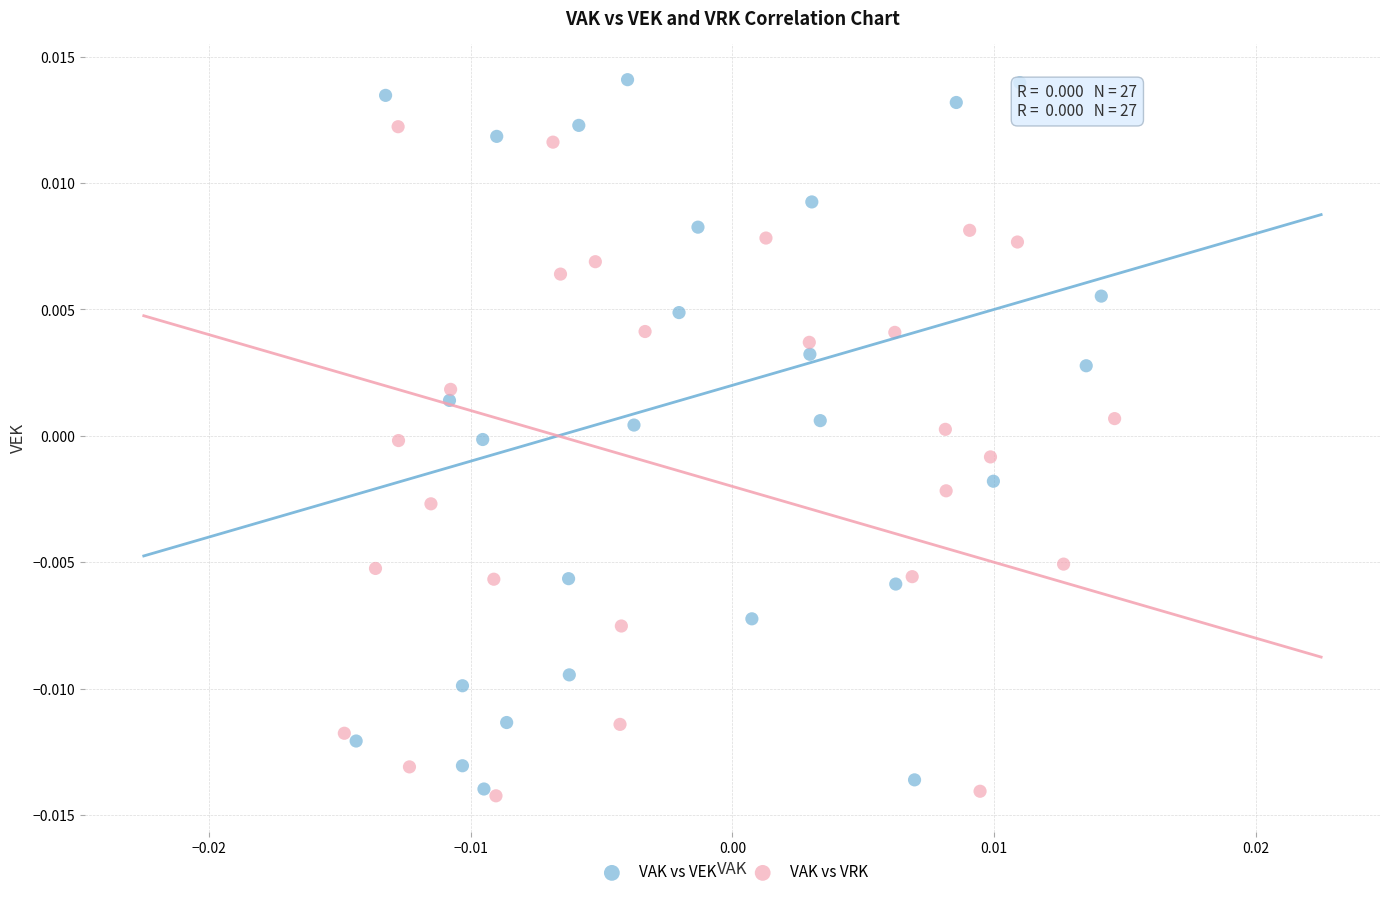

Which series contains the highest Y value?

VAK vs VEK